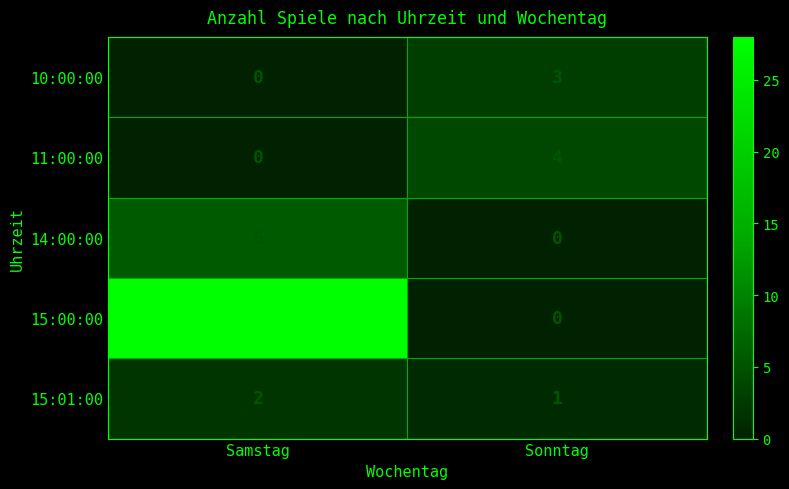

At which label is 15:01:00 closest to 1?

Sonntag